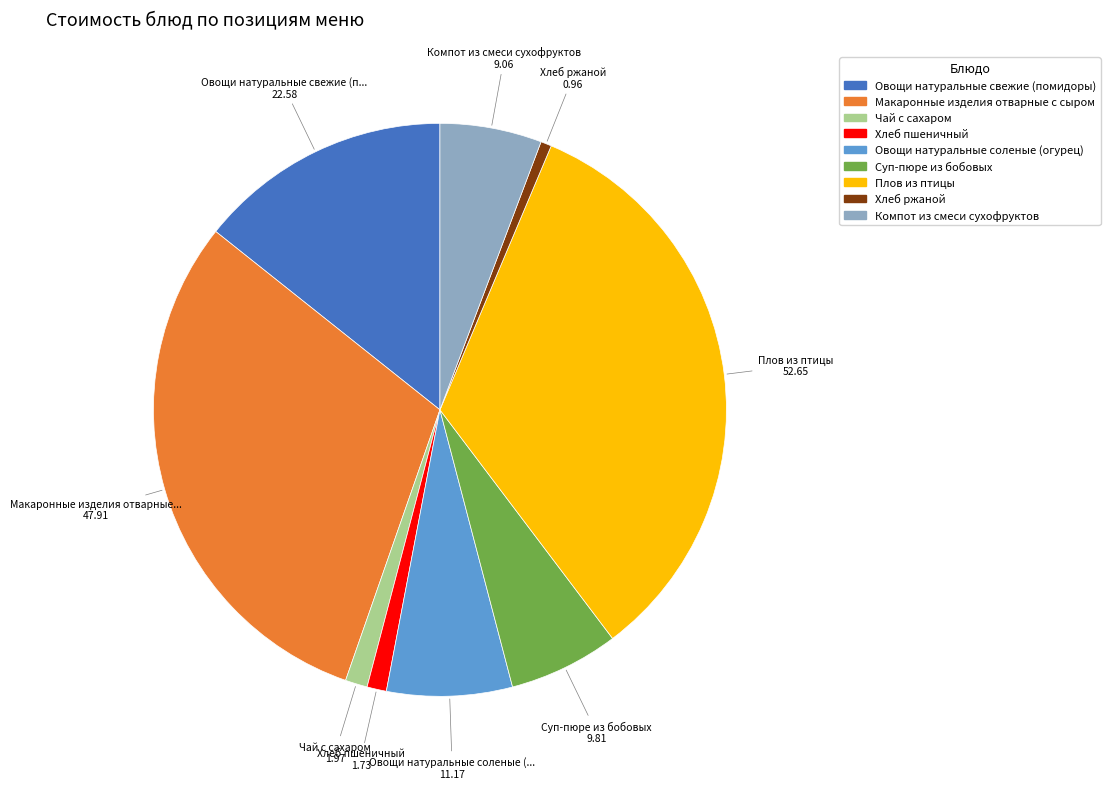

Is Макаронные изделия отварные с сыром the majority of the pie?

No